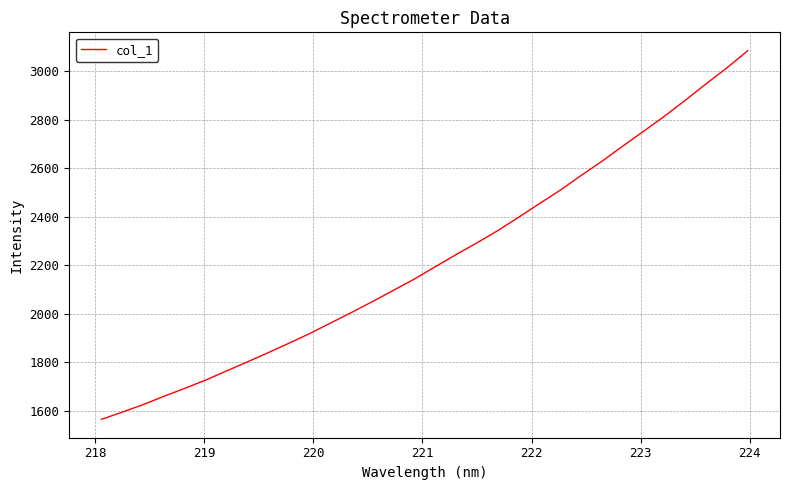

What is the difference between the maximum and minimum values?

1517.1